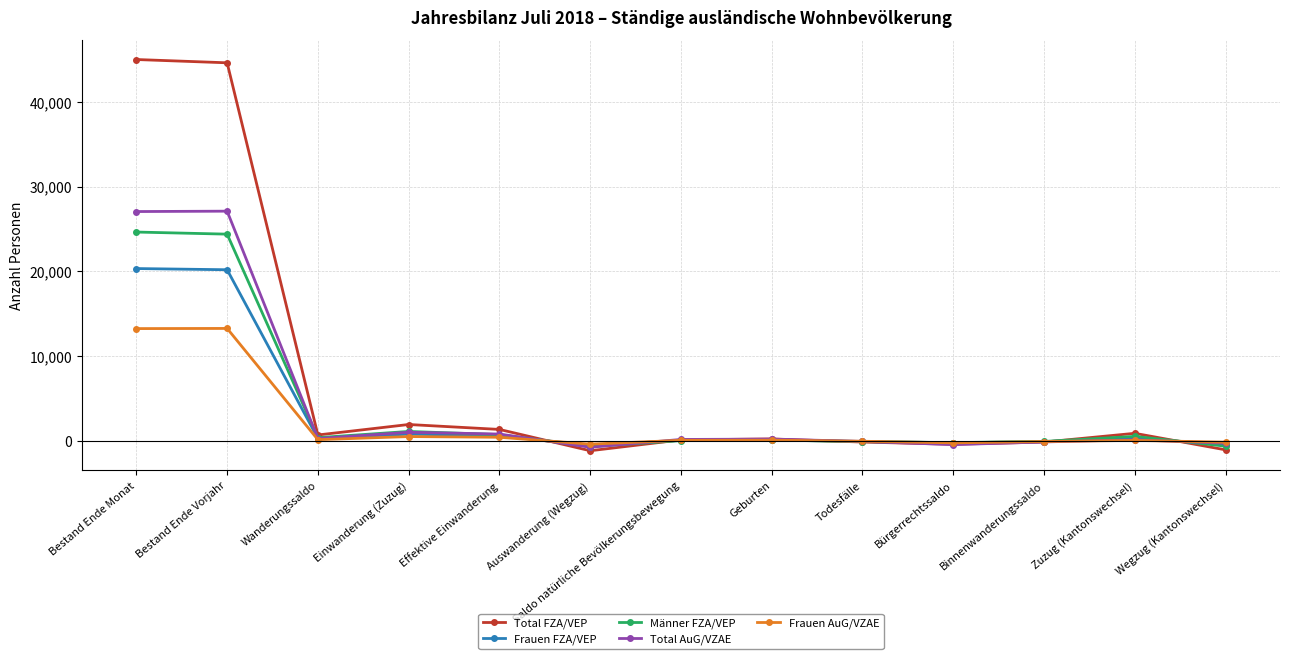

What is the label of the 11th point from the left?

Binnenwanderungssaldo